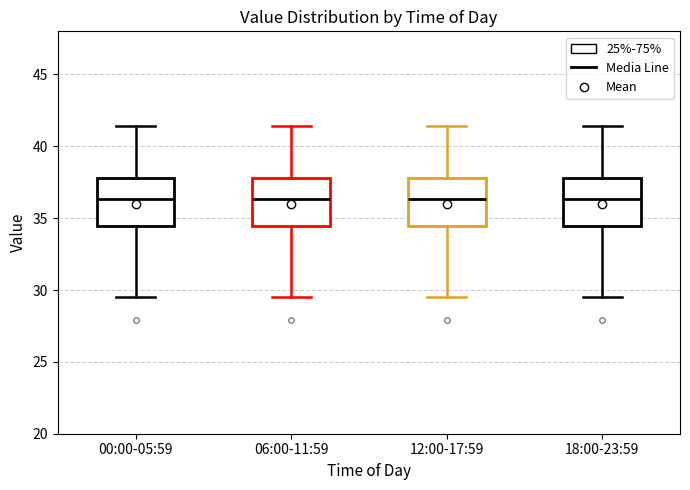

Reading left to right, transcribe this box plot: for each box, give where its median line is, the range the box spans, and where its two whiskers end, as read against the y-axis. The values are not printed on the chart, so give them approximately, as read against the axis.

00:00-05:59: median 36.5, box 34.5 to 38.0, whiskers 29.5 to 41.5
06:00-11:59: median 36.5, box 34.5 to 38.0, whiskers 29.5 to 41.5
12:00-17:59: median 36.5, box 34.5 to 38.0, whiskers 29.5 to 41.5
18:00-23:59: median 36.5, box 34.5 to 38.0, whiskers 29.5 to 41.5